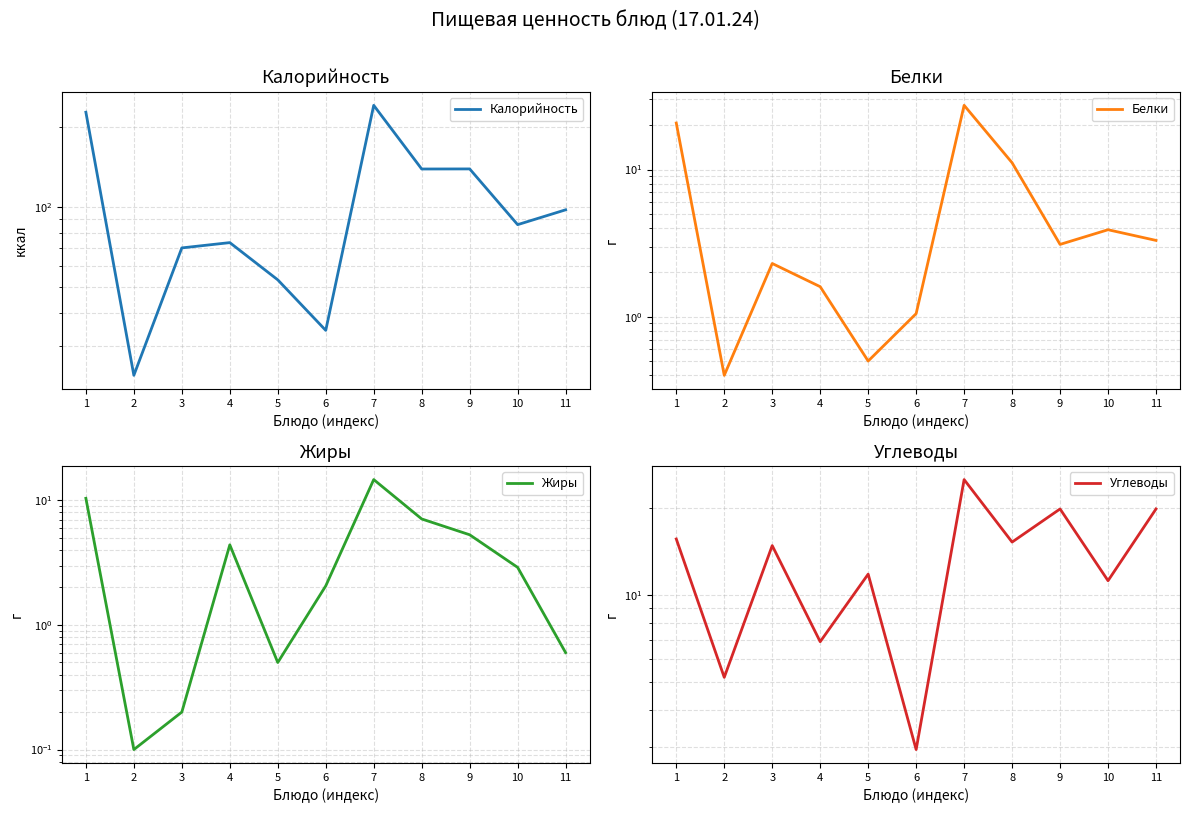

List the series in order of their peak value, highest first.

Калорийность, Белки, Углеводы, Жиры